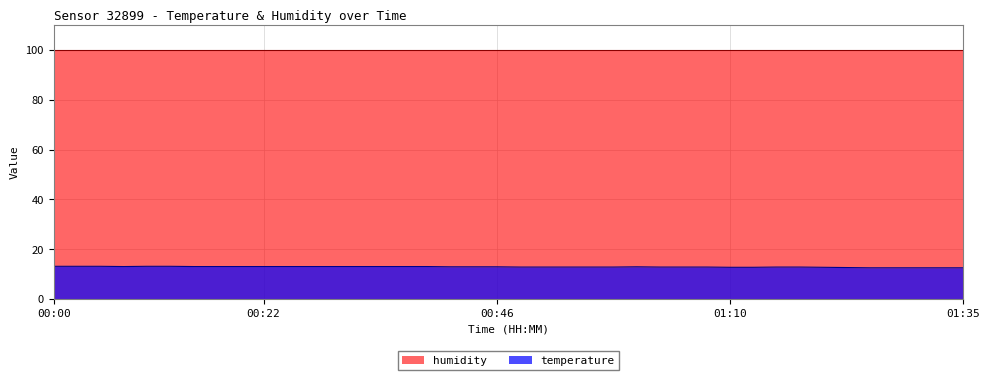

Does the chart display data point markers on the line(s)?

No